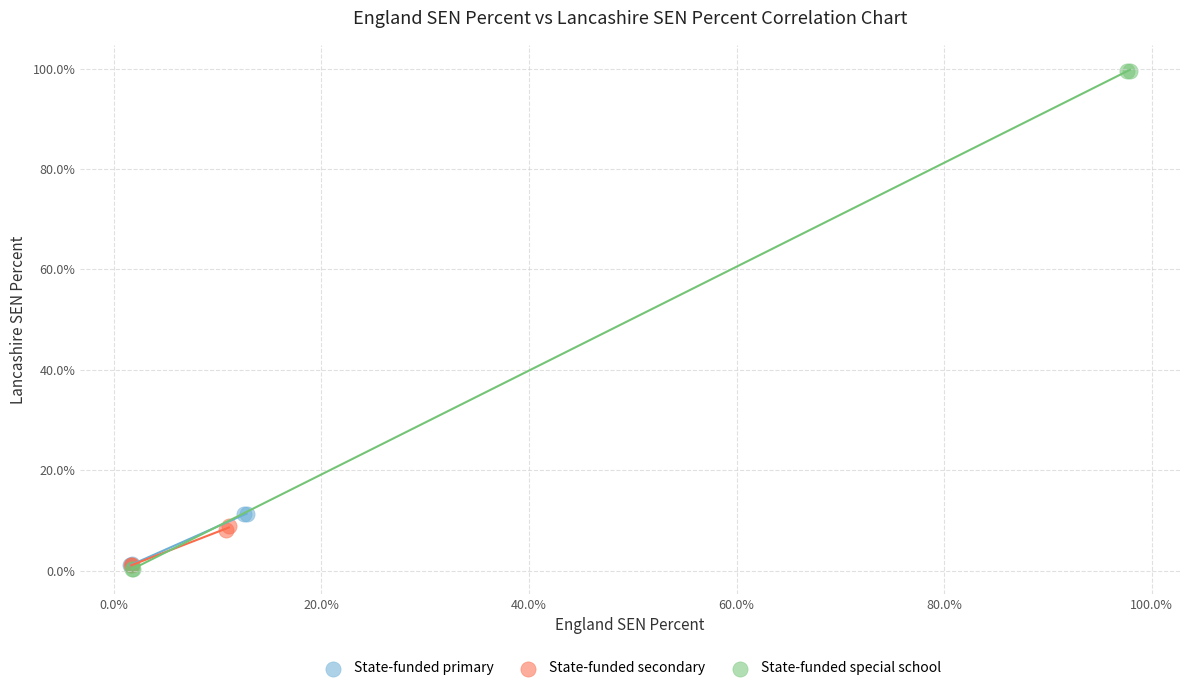

What are all the series names shown in the legend?

State-funded primary, State-funded secondary, State-funded special school